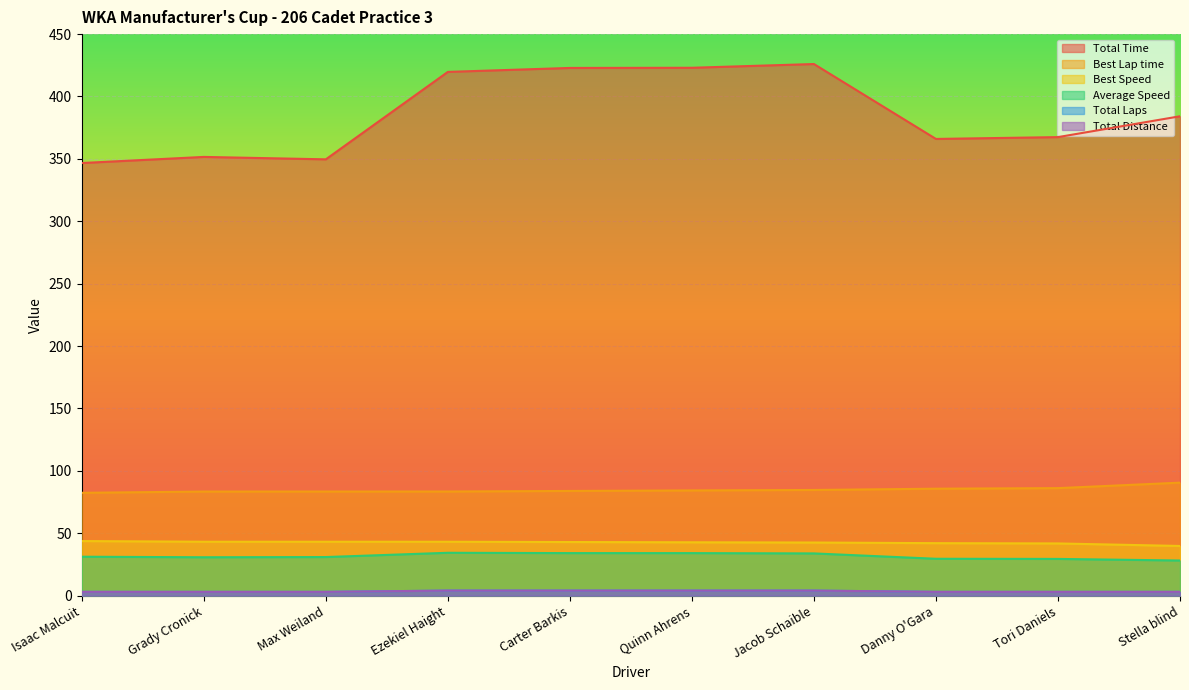

Rank the categories by Total Time value from lowest to highest.

Isaac Malcuit, Max Weiland, Grady Cronick, Danny O'Gara, Tori Daniels, Stella blind, Ezekiel Haight, Carter Barkis, Quinn Ahrens, Jacob Schaible